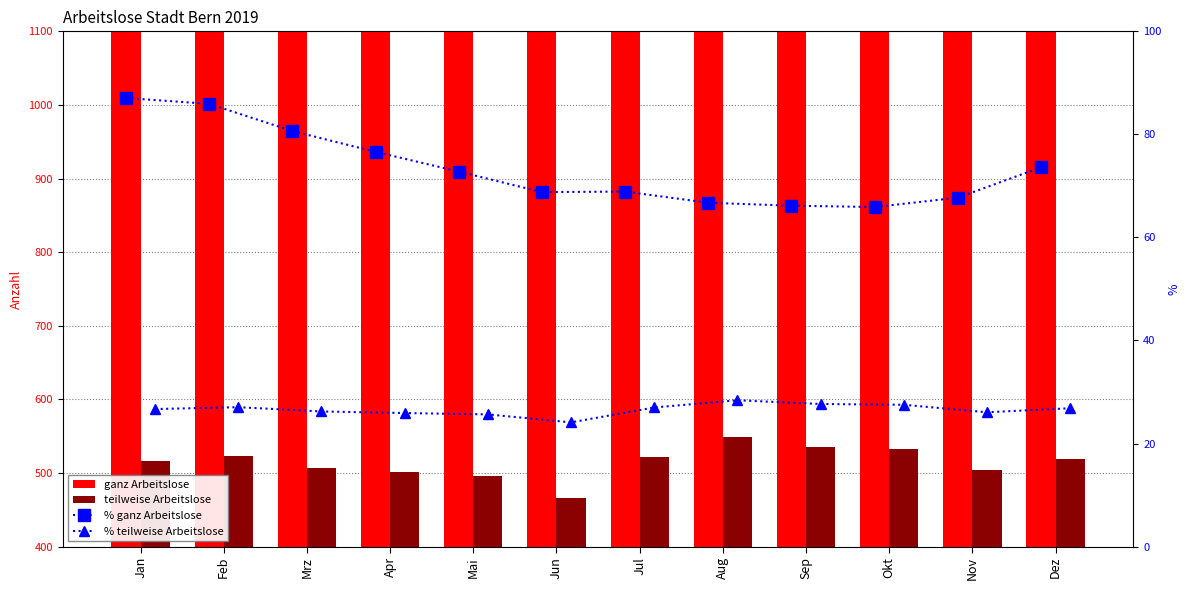

Is the value of ganz Arbeitslose at Mai greater than the value of % ganz Arbeitslose at Okt?

Yes